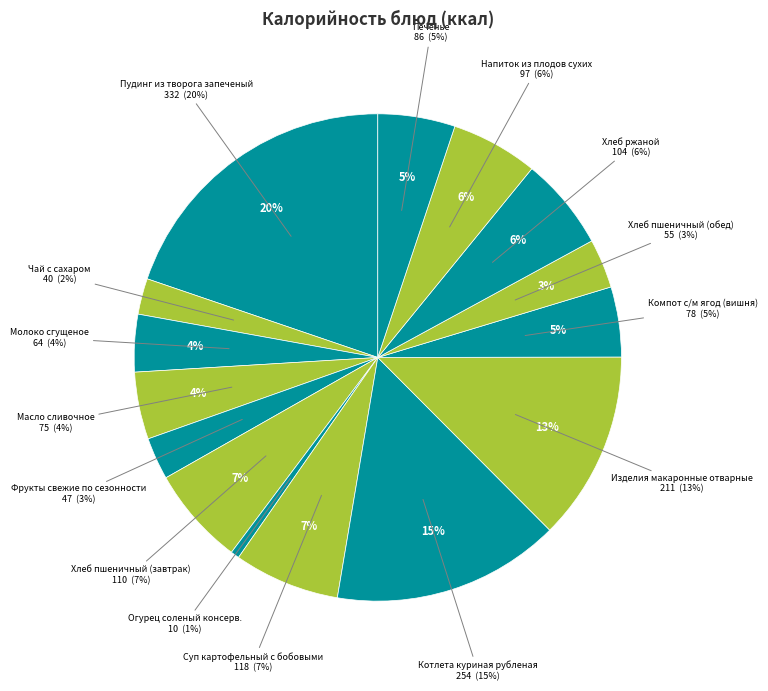

Which has a higher value, Фрукты свежие по сезонности or Чай с сахаром?

Фрукты свежие по сезонности